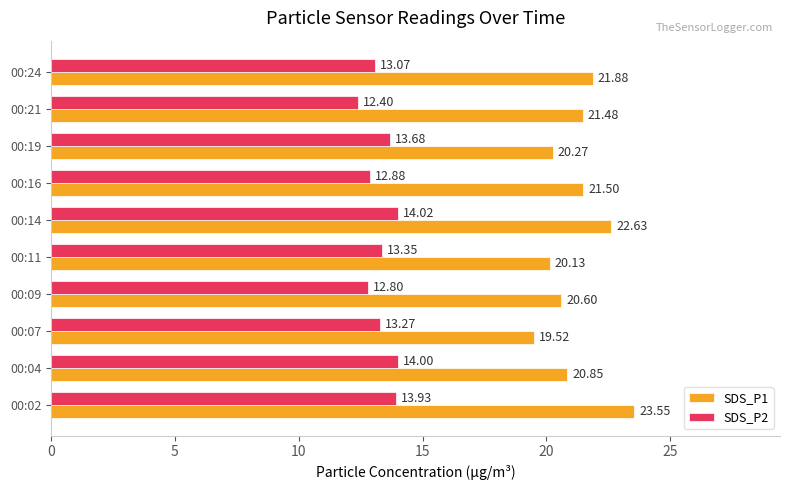

What is the greatest value displayed?

23.6